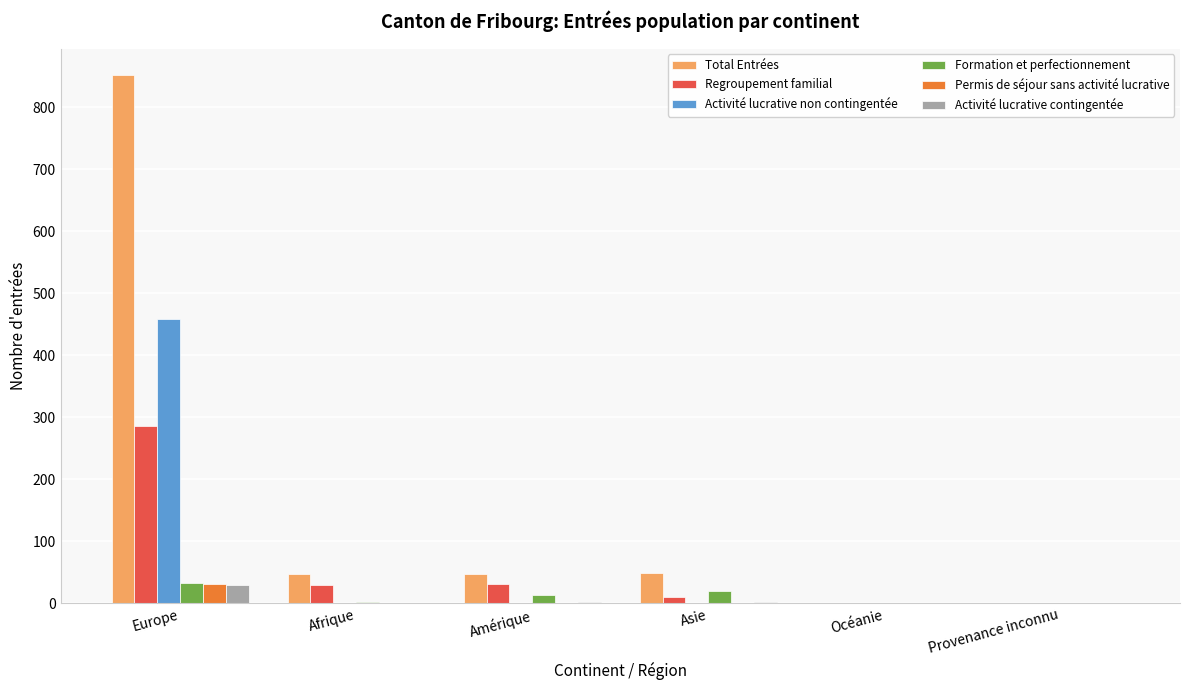

What is the average value of the Total Entrées series?

166